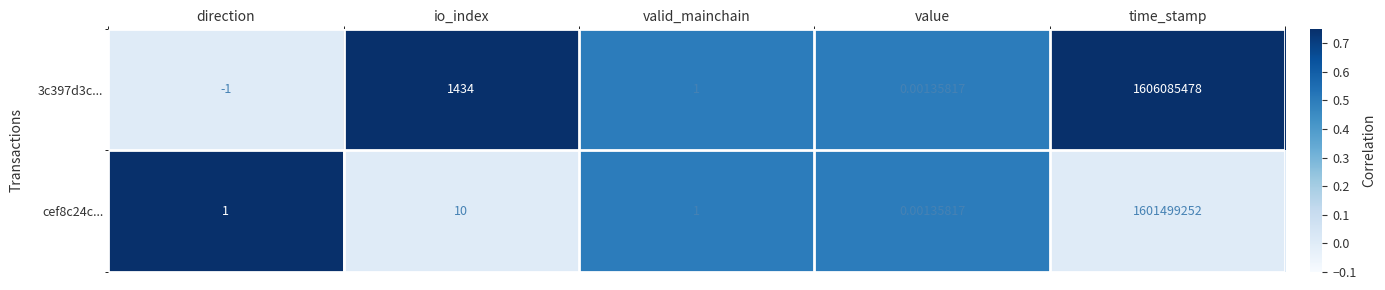

At which label is cef8c24c... closest to 800749626?

io_index